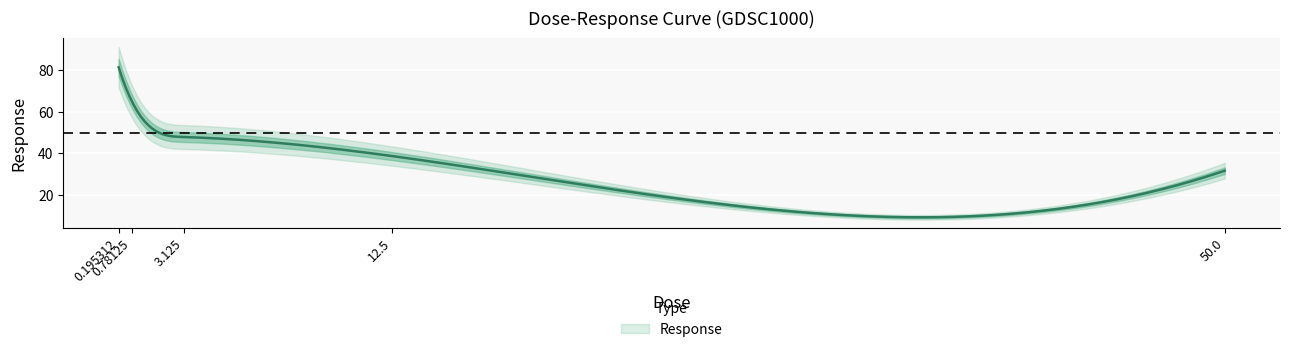

At which label does the data first exceed 47?

0.195312